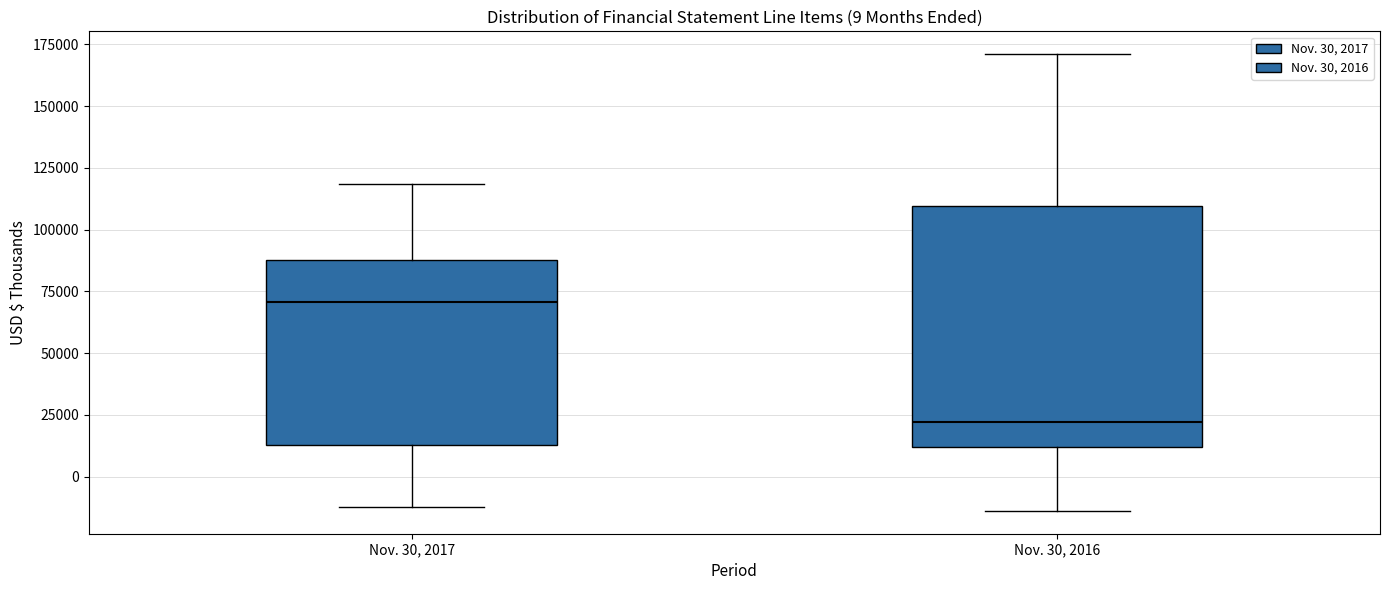

Which box's median line is the highest?

Nov. 30, 2017